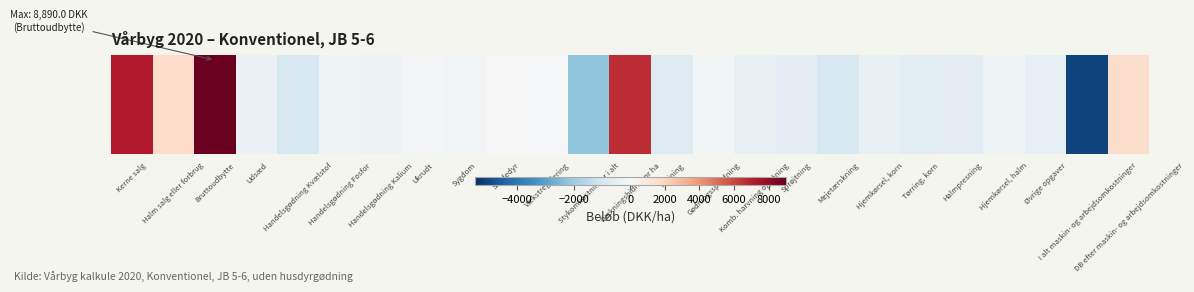

Read the value at Halmpresning.

-595.0